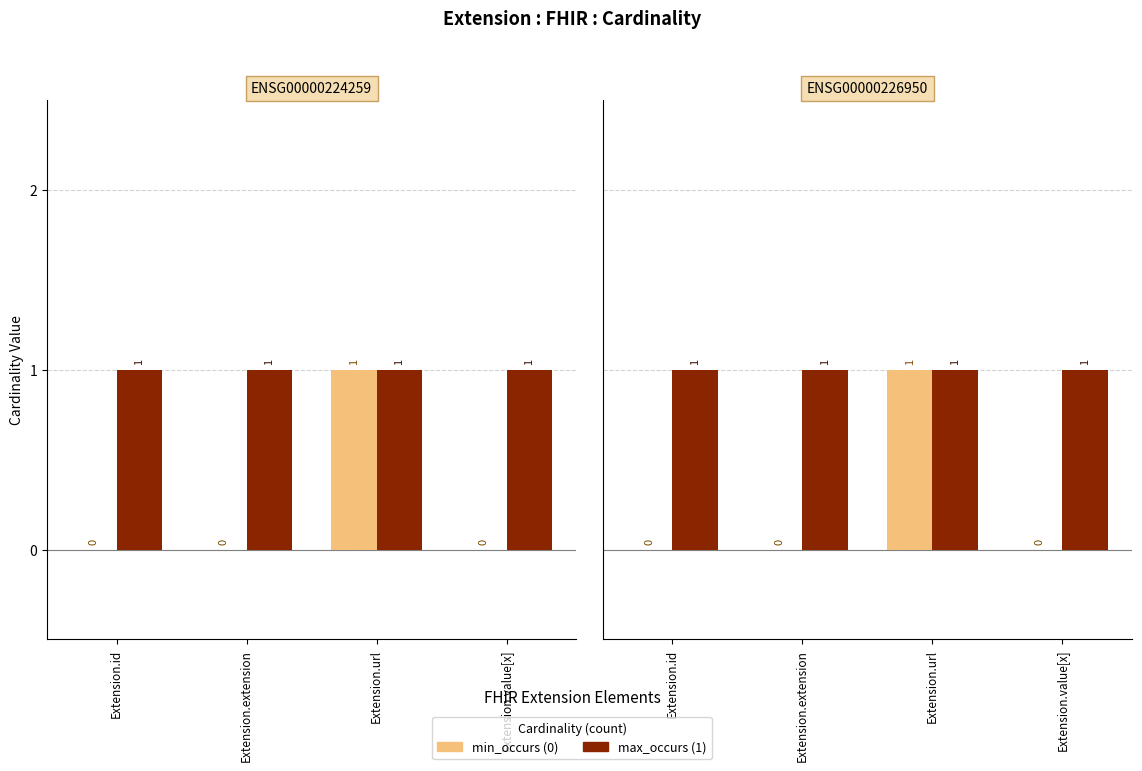

What value does the max_occurs series have at Extension.extension?

1